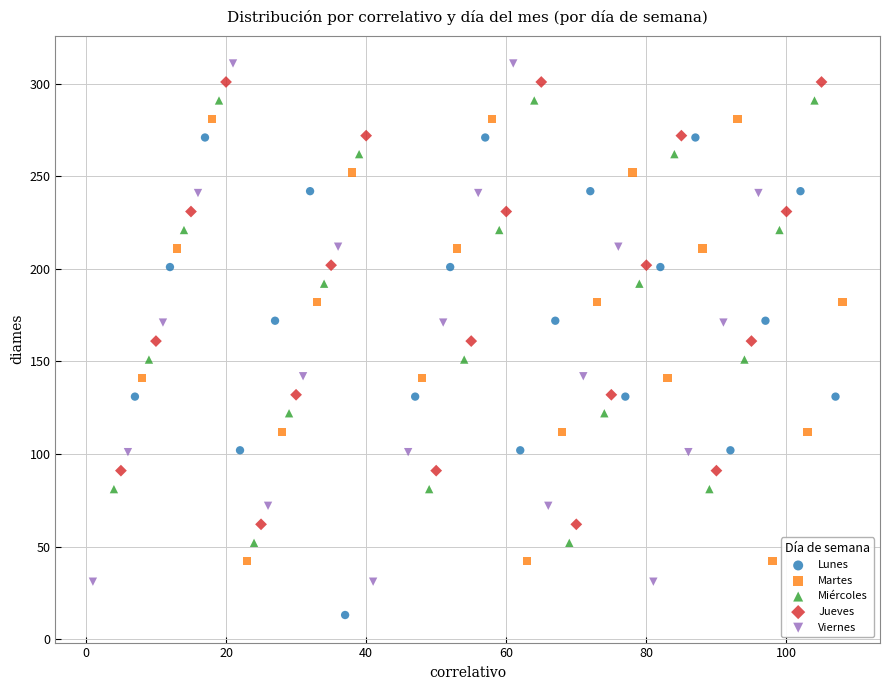

Which series reaches the minimum Y coordinate?

Lunes